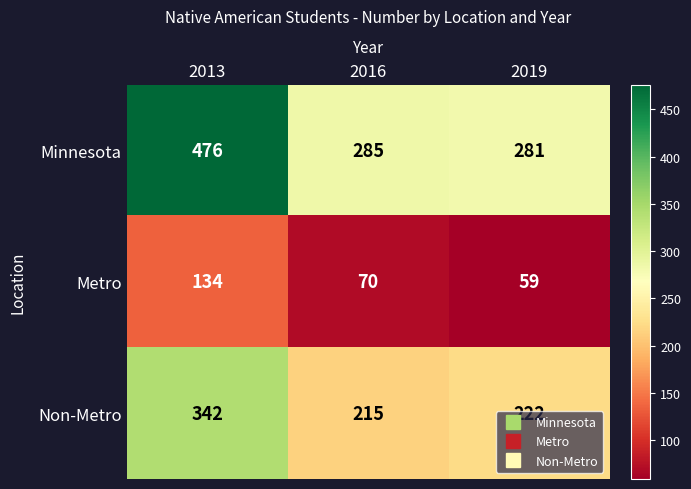

Count the number of categories in the chart.

3